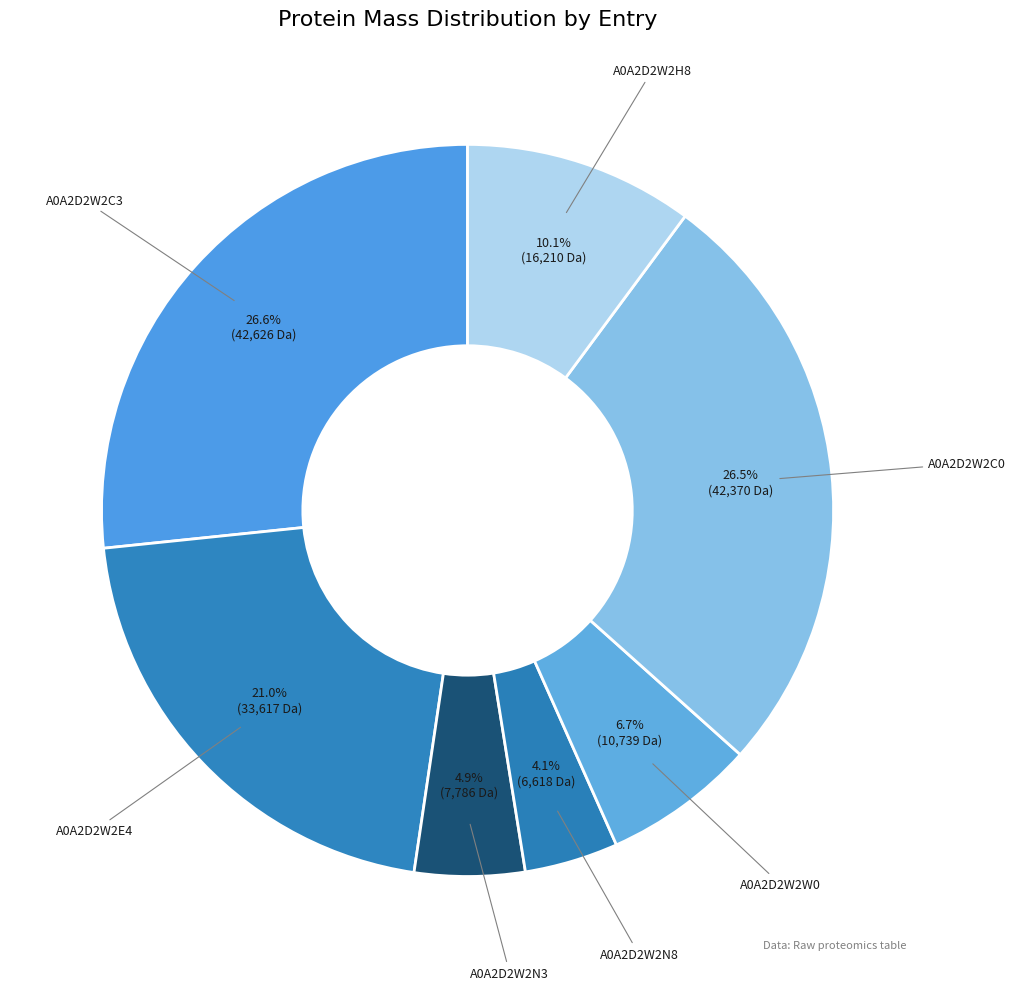

Does A0A2D2W2E4 represent more than half of the total?

No